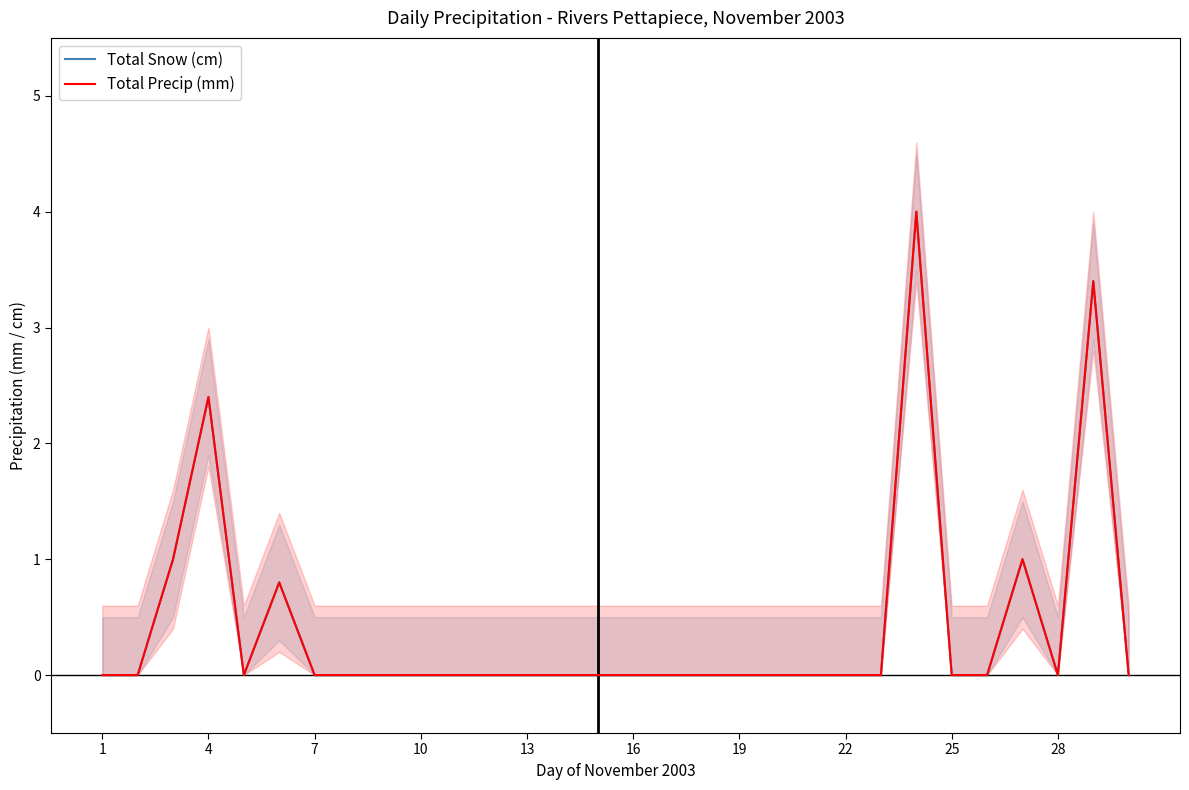

How many data points in Total Snow (cm) are above 0?

6